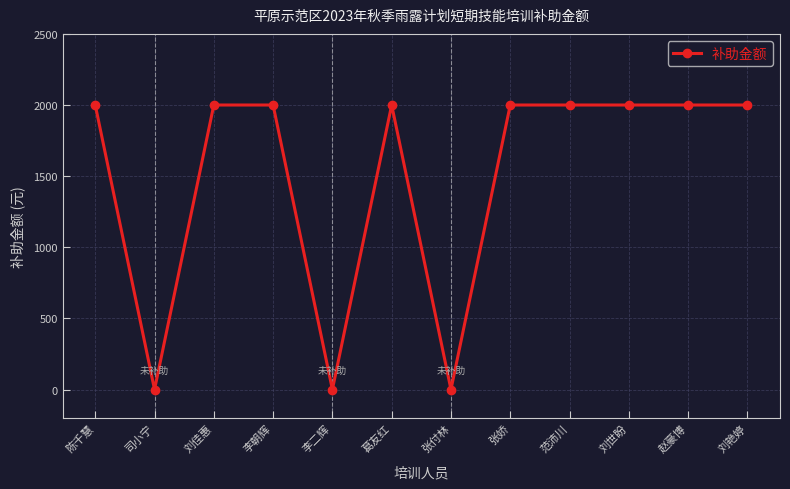

What is the sum of all values?

18000